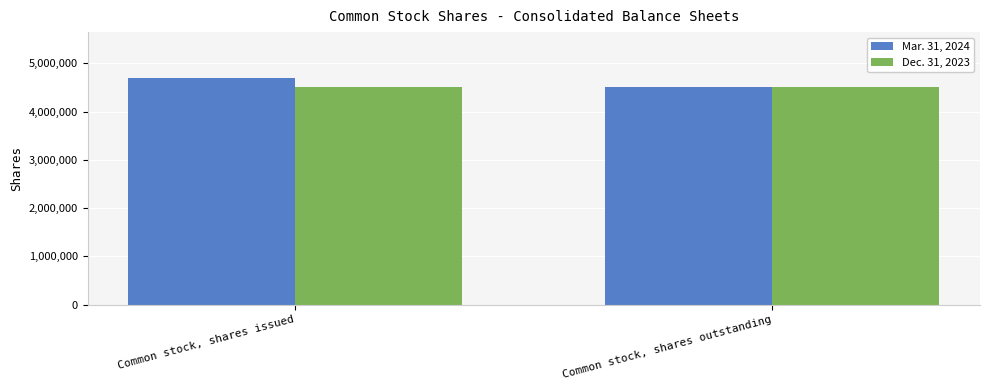

Does the chart contain stacked bars?

No